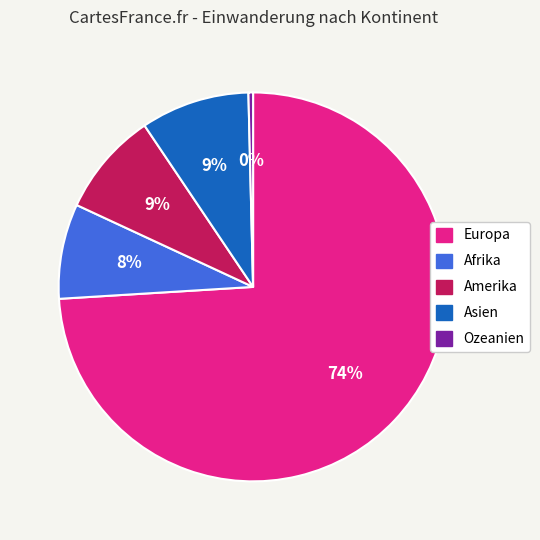

Is it true that Afrika is 8% of the pie?

True